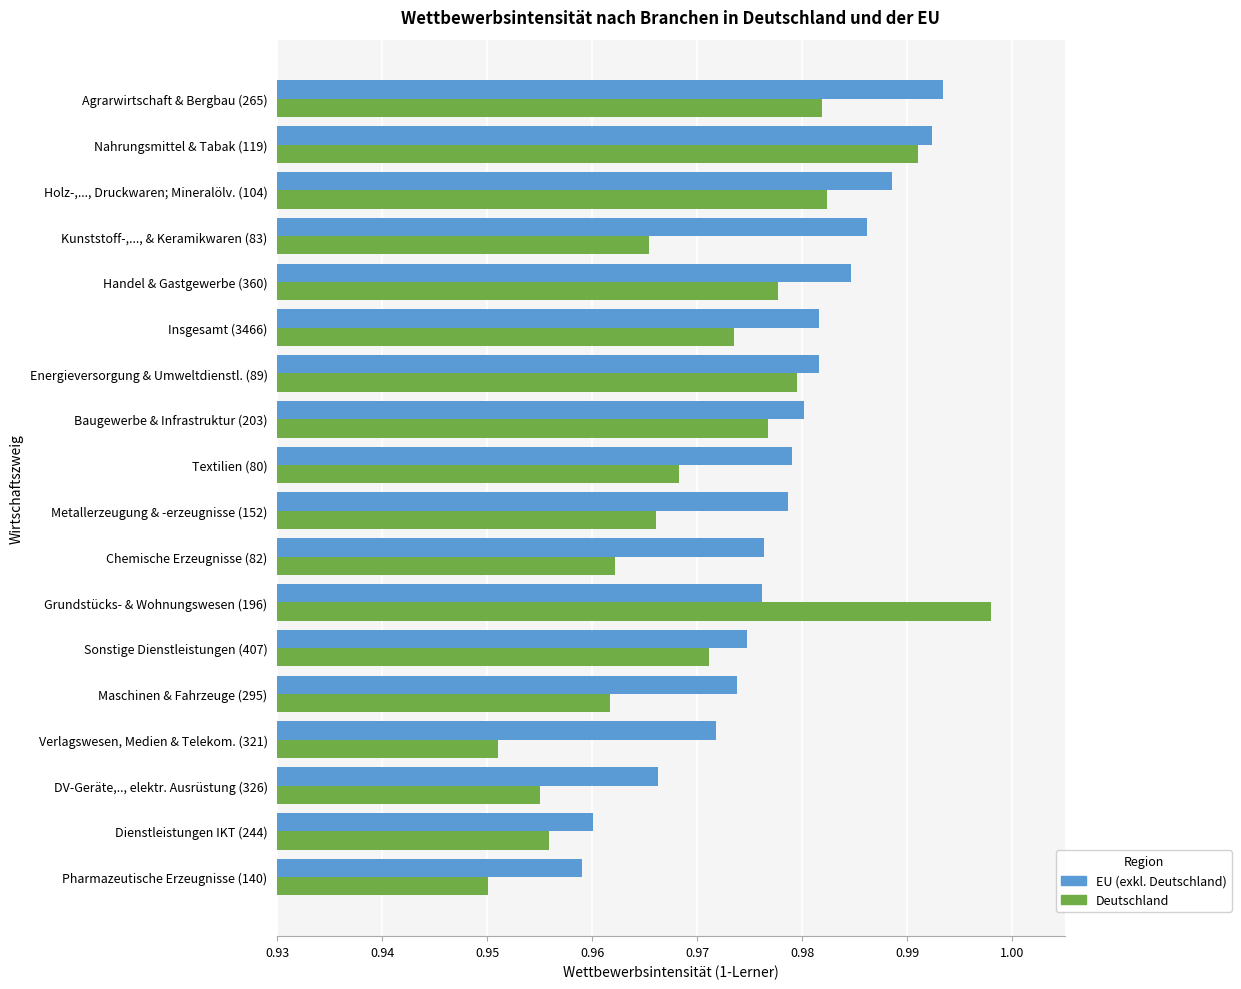

How many series are shown in this chart?

2